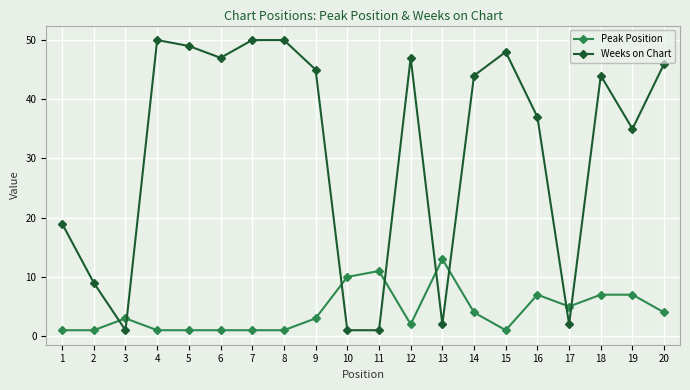

Which series has the widest spread of values?

Weeks on Chart